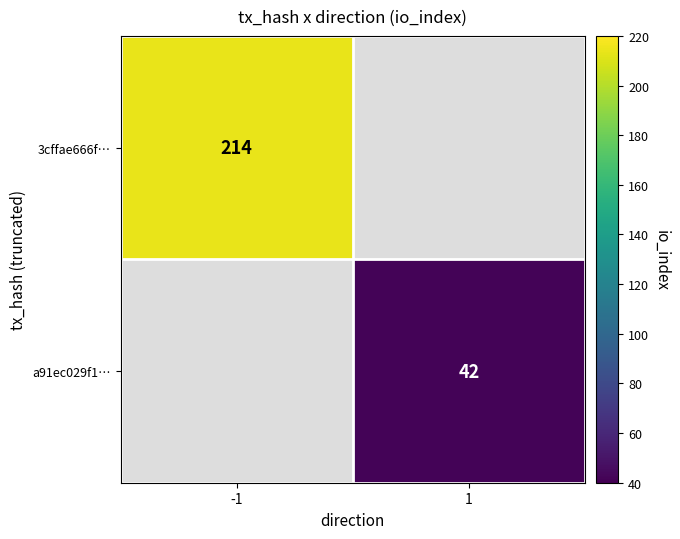

Between 1 and -1, which is larger?

-1